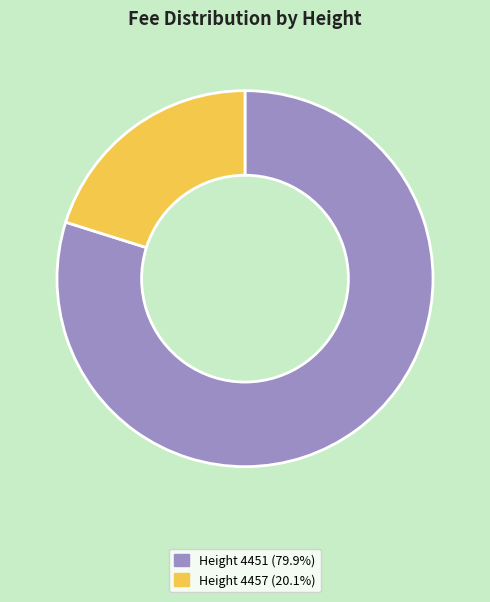

Does any single category account for the majority?

Yes